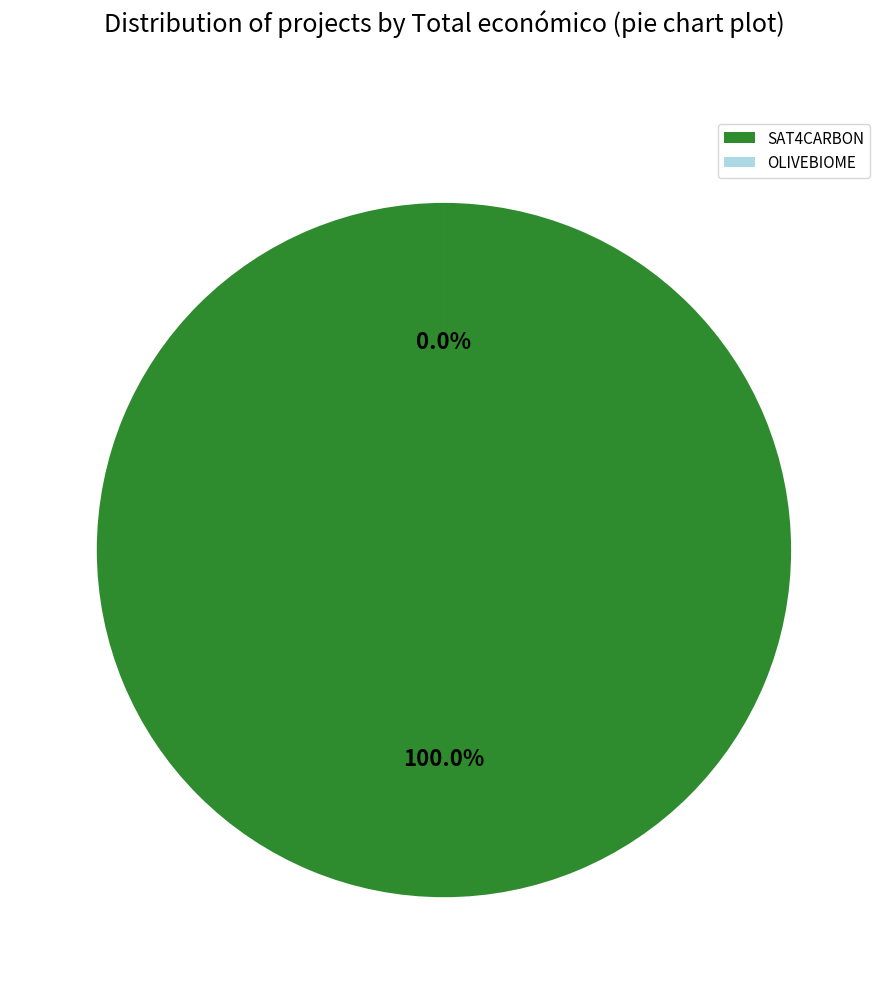

Count the number of slices in the pie.

2